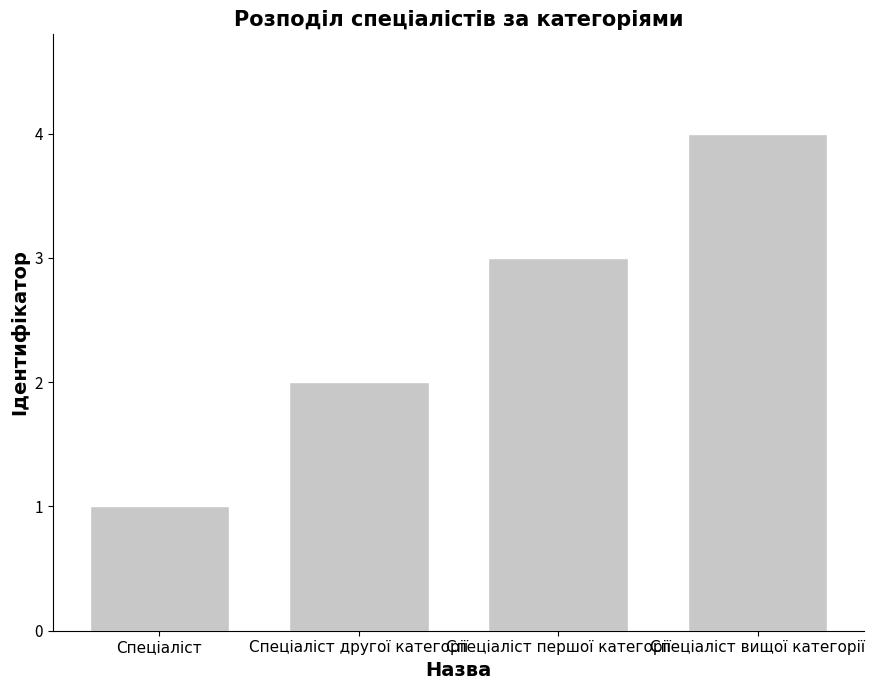

Are the bars horizontal?

No